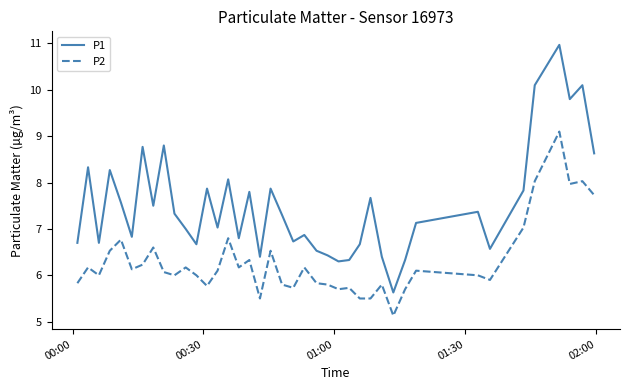

What is the difference between the maximum and minimum values in the P1 series?

5.3